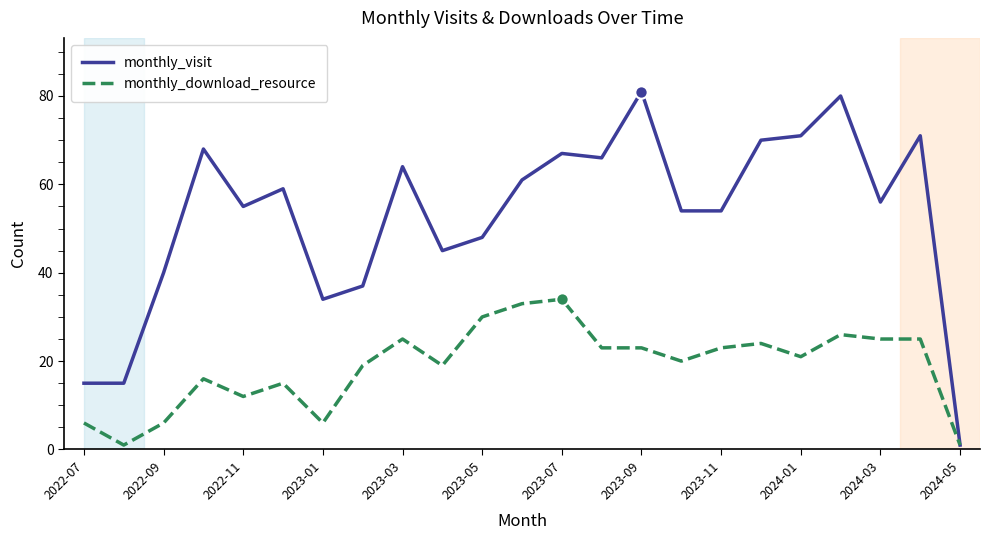

Which series has the largest total across all categories?

monthly_visit